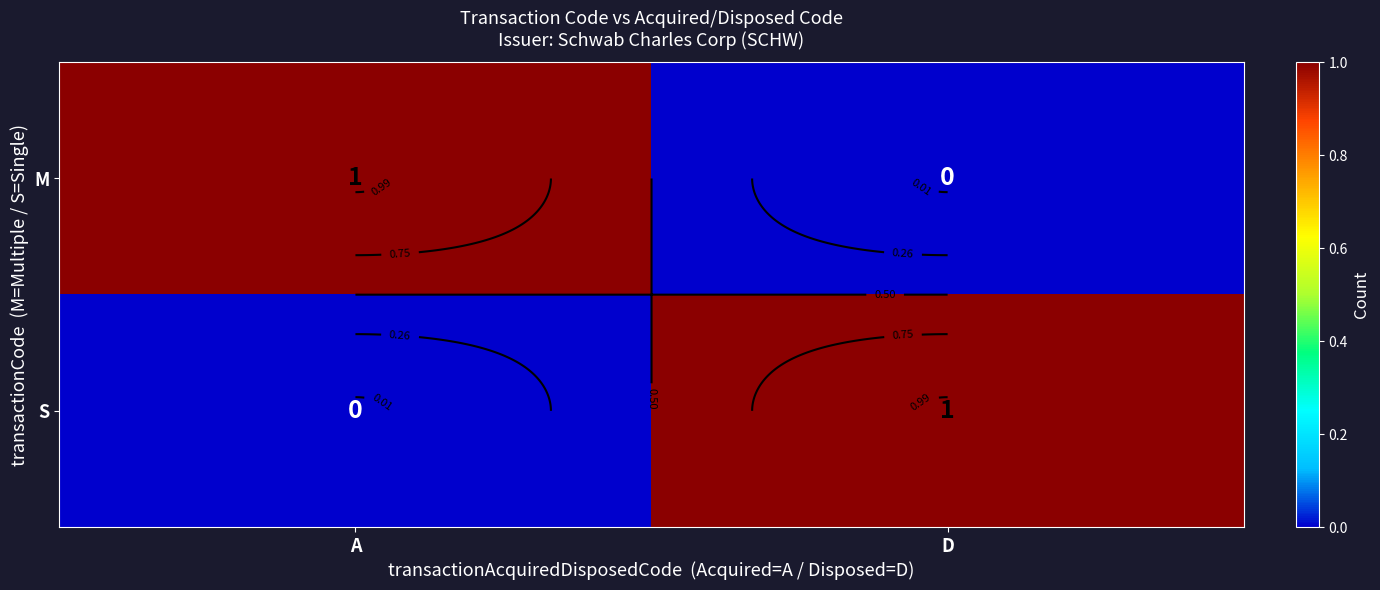

At which category is the sum across all series the highest?

A